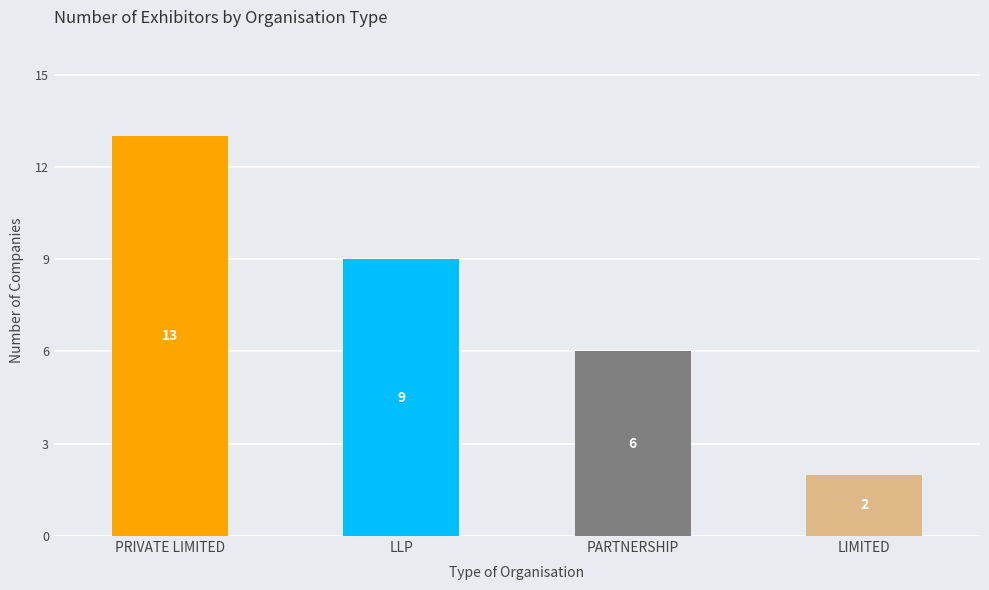

How many data points are less than 9?

2